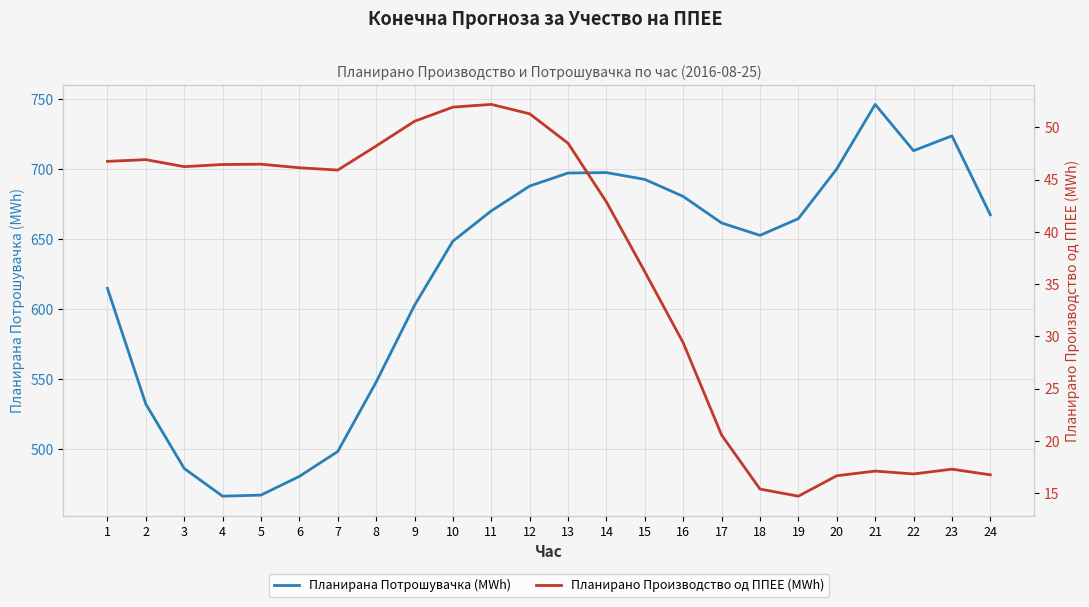

The Планирано Производство од ППЕЕ (MWh) series shows 26.9 at 18. True or false?

False